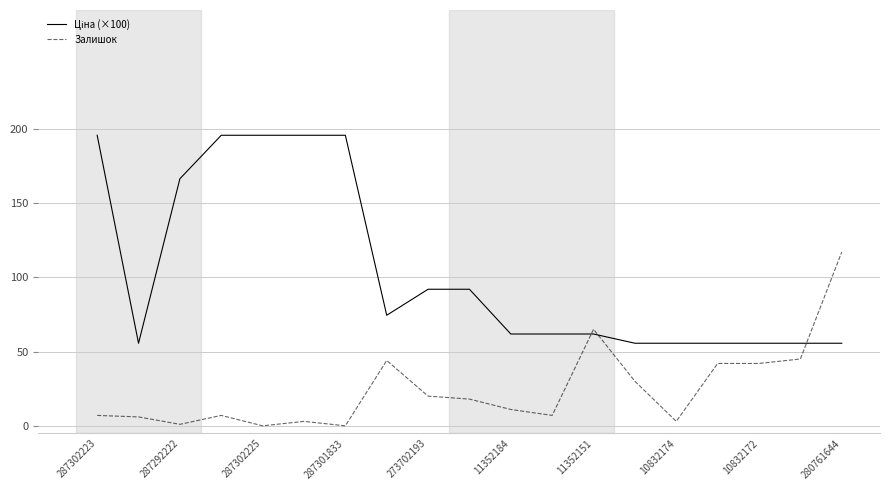

What is the maximum value for Залишок?

117.0